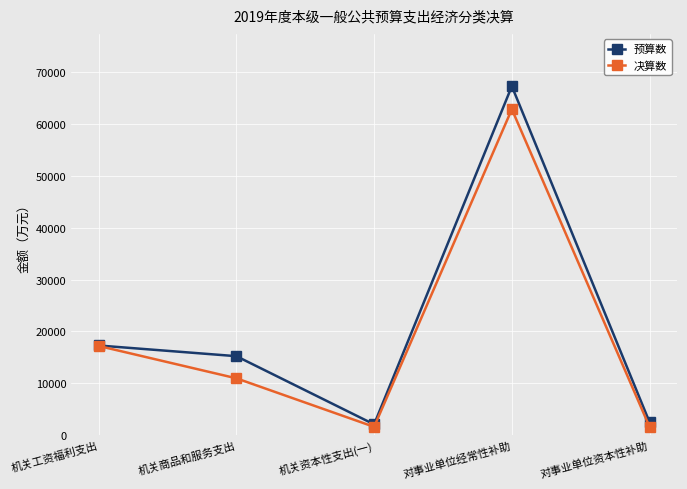

What is the average value of the 决算数 series?

18824